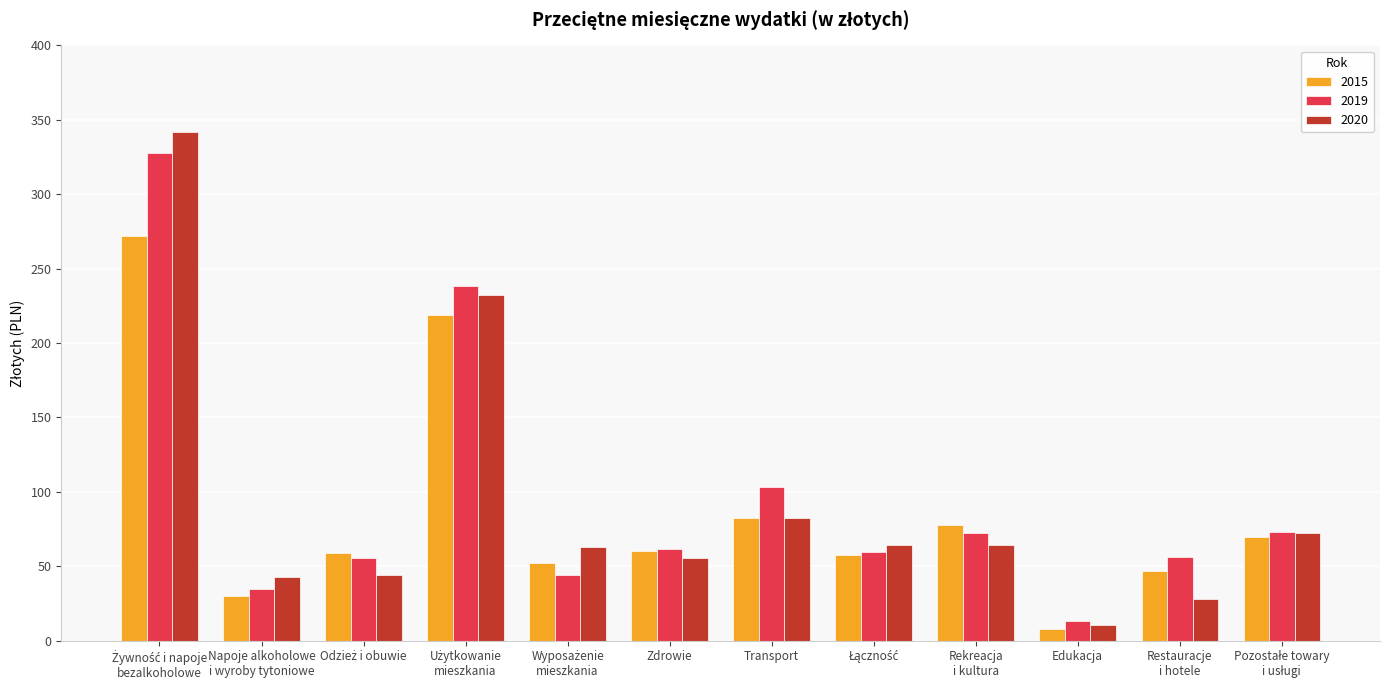

How many series are shown in this chart?

3